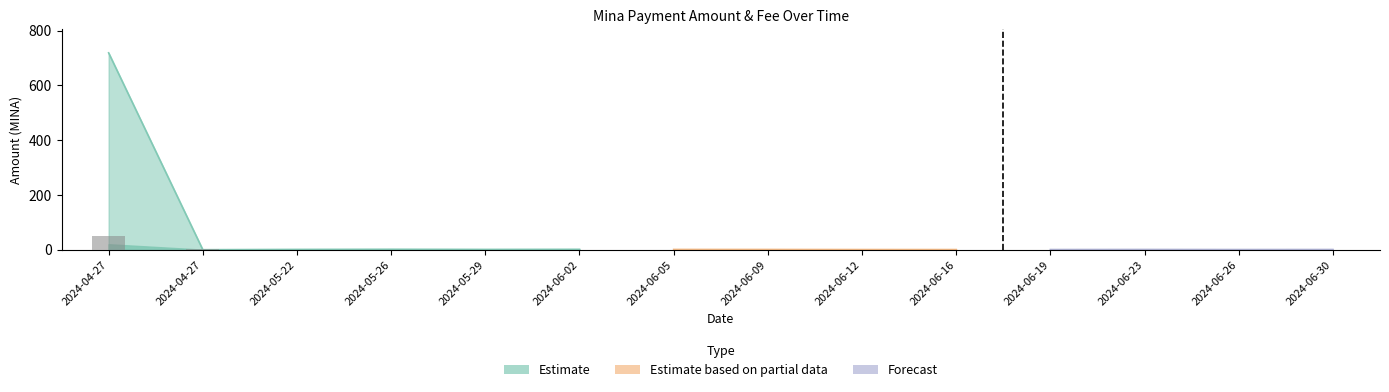

What is the label of the 8th bar from the left?

2024-06-09